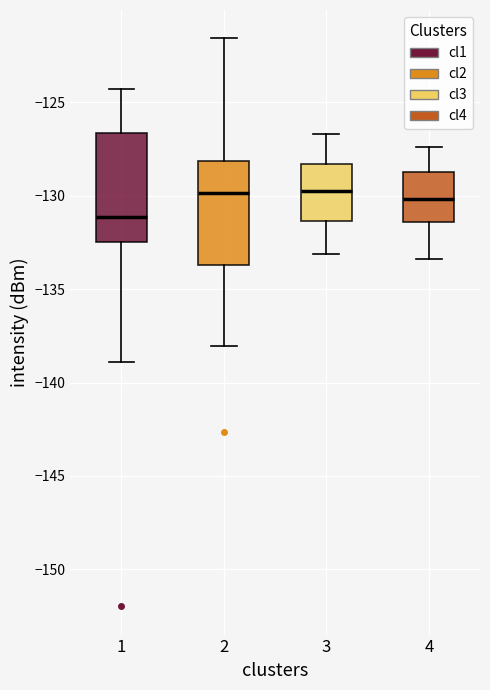

Reading left to right, transcribe this box plot: for each box, give where its median line is, the range the box spans, and where its two whiskers end, as read against the y-axis. The values are not printed on the chart, so give them approximately, as read against the axis.

1: median -131.0, box -132.5 to -126.5, whiskers -139.0 to -124.5
2: median -130.0, box -133.5 to -128.0, whiskers -138.0 to -121.5
3: median -129.5, box -131.5 to -128.5, whiskers -133.0 to -126.5
4: median -130.0, box -131.5 to -128.5, whiskers -133.5 to -127.5